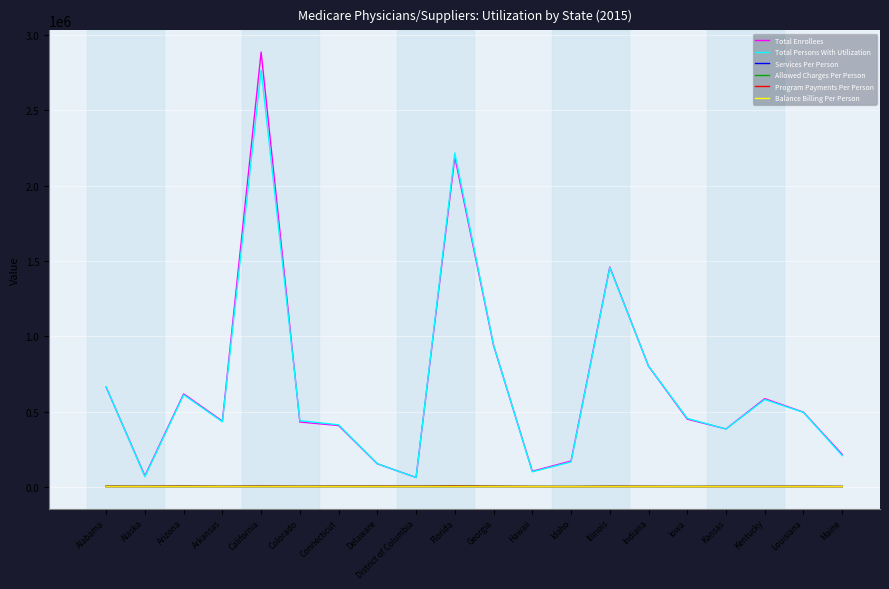

At which category is the sum across all series the highest?

California